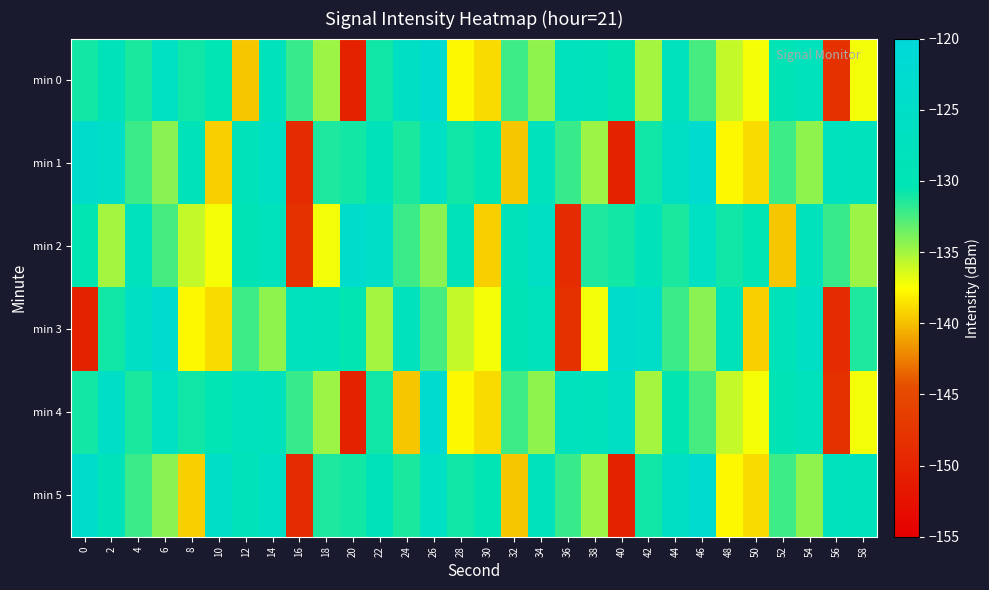

What is the smallest value displayed?

-150.2